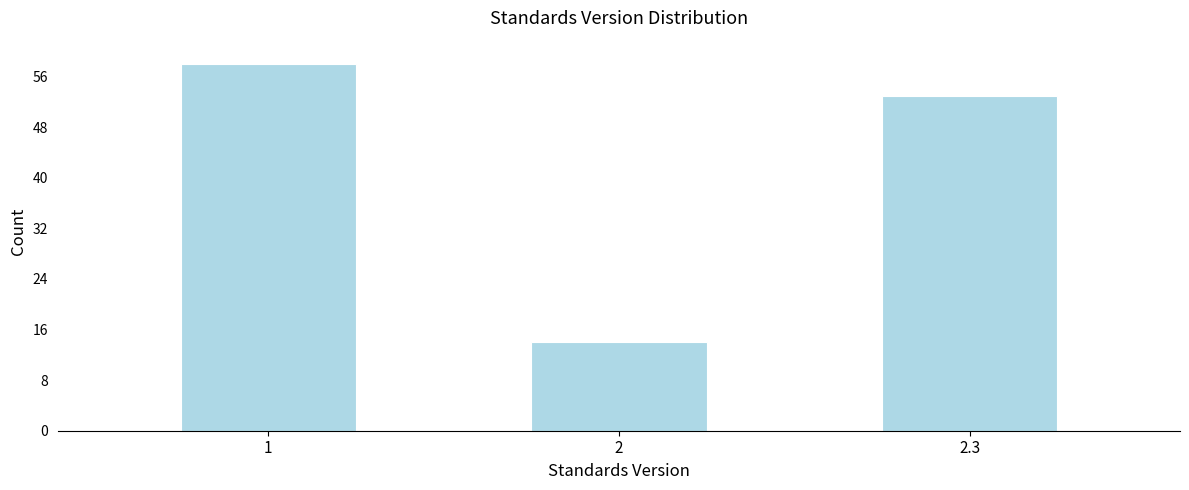

Reading left to right, extract all data points from this chart.

58	14	53